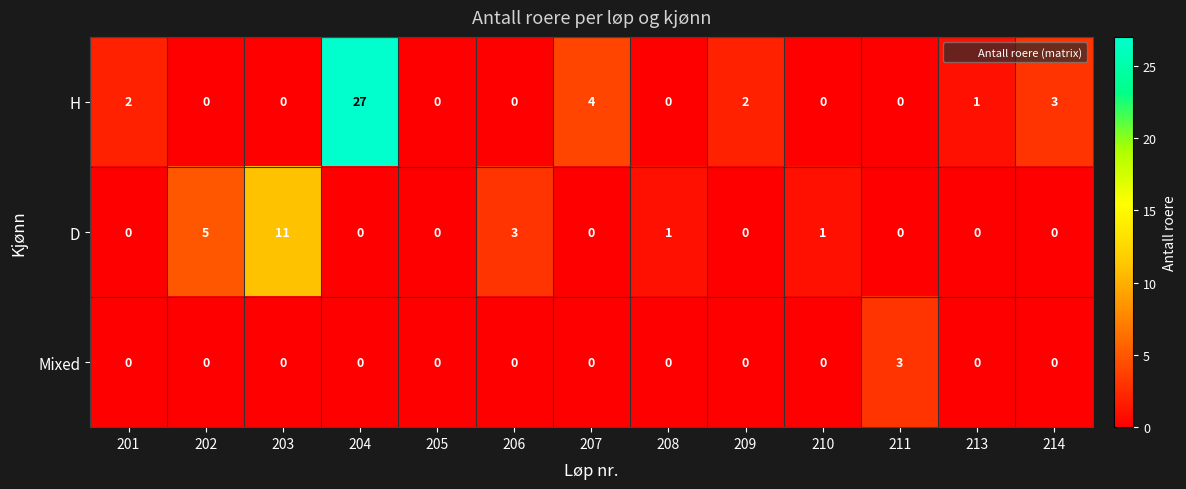

How many distinct data groups are displayed?

3